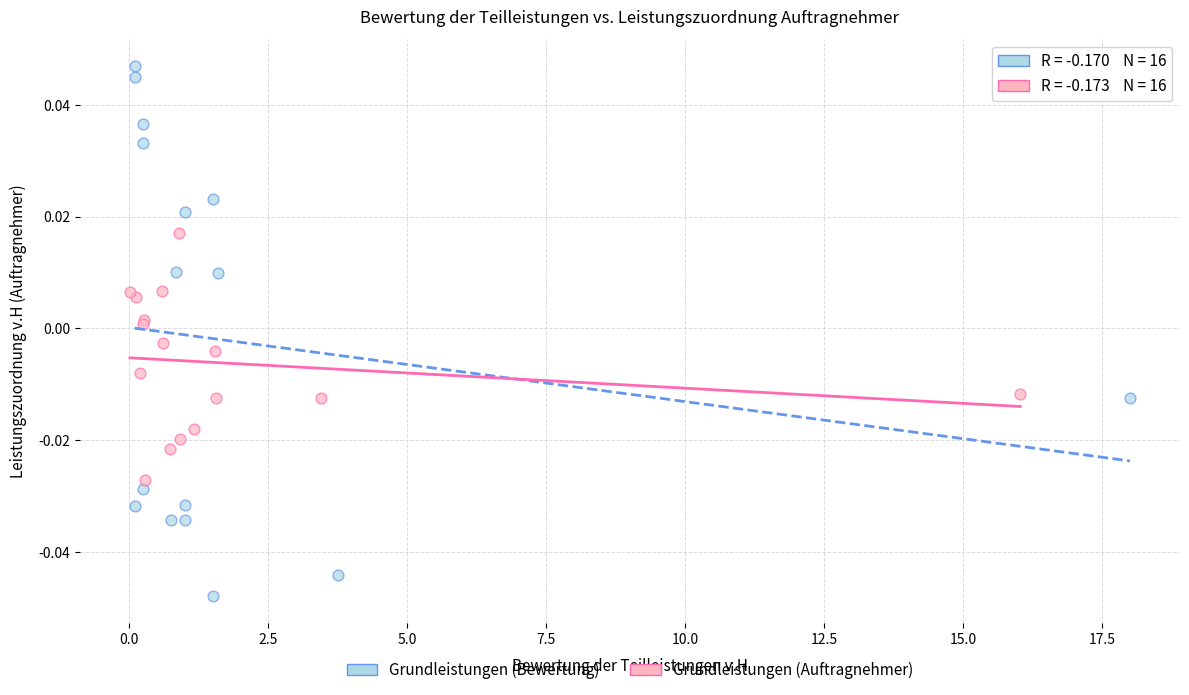

What are all the series names shown in the legend?

Grundleistungen (Bewertung), Grundleistungen (Auftragnehmer)